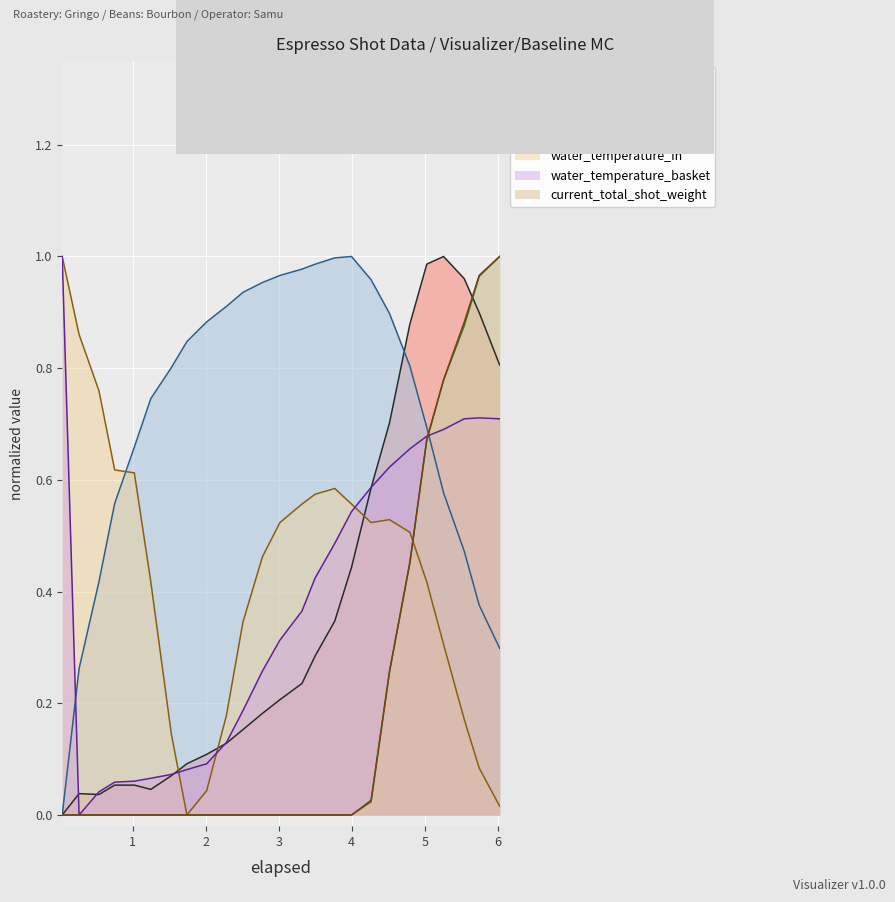

List the series in order of their peak value, lowest first.

pressure, flow_in, flow_out, water_temperature_in, water_temperature_basket, current_total_shot_weight